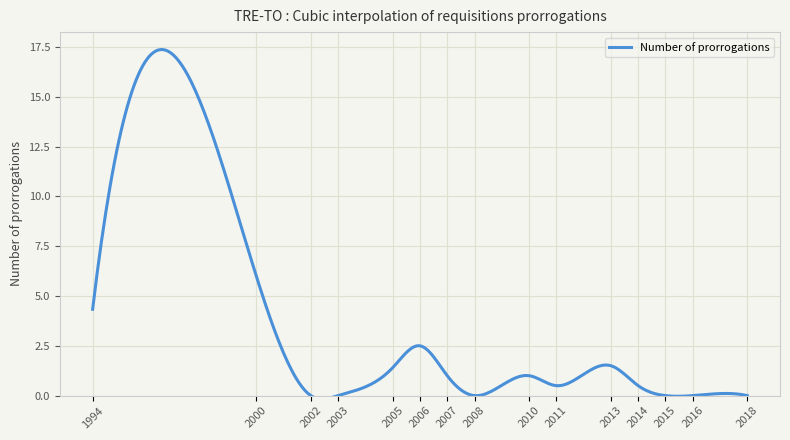

What is the maximum value shown in the chart?

17.4